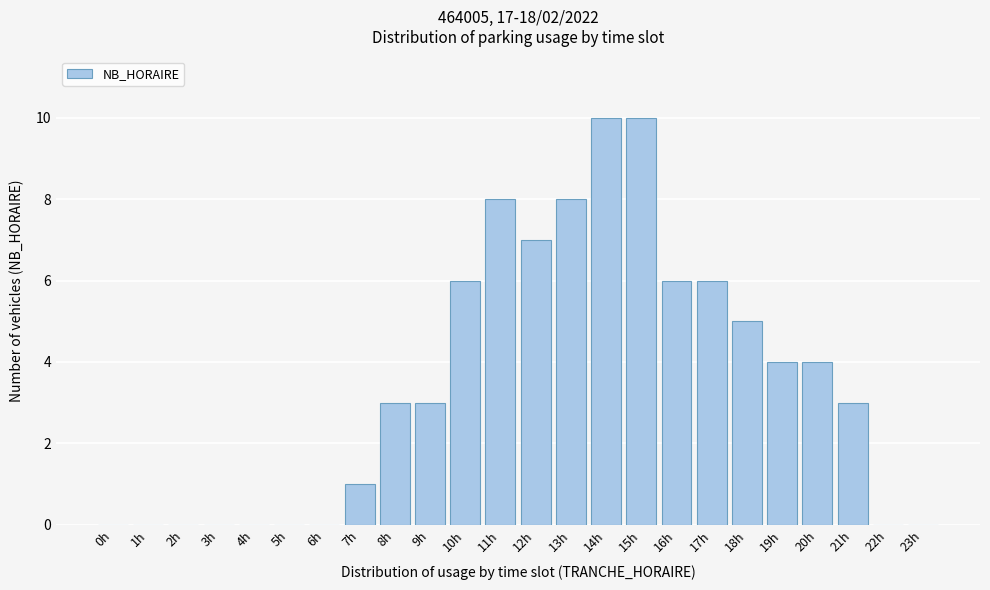

Reading left to right, transcribe all the data shown in this chart.

0h=0	1h=0	2h=0	3h=0	4h=0	5h=0	6h=0	7h=1	8h=3	9h=3	10h=6	11h=8	12h=7	13h=8	14h=10	15h=10	16h=6	17h=6	18h=5	19h=4	20h=4	21h=3	22h=0	23h=0